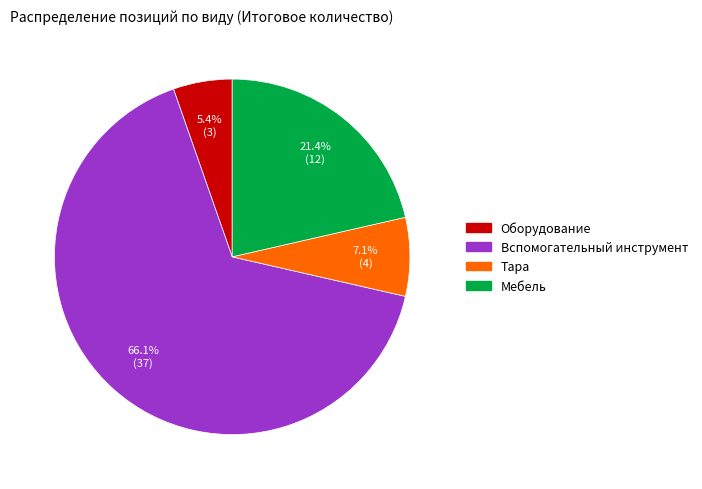

To the nearest percent, what is the difference between the Тара and Вспомогательный инструмент slice percentages?

59%